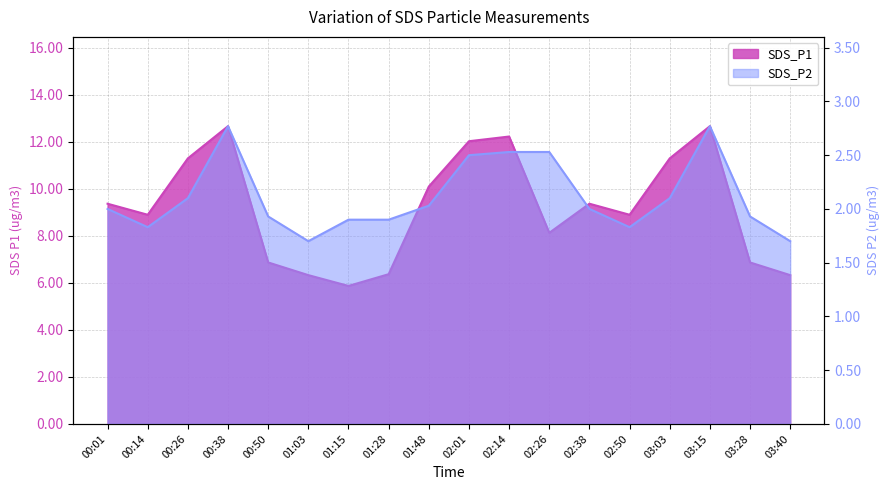

What is the sum of all SDS_P2 values?

38.0